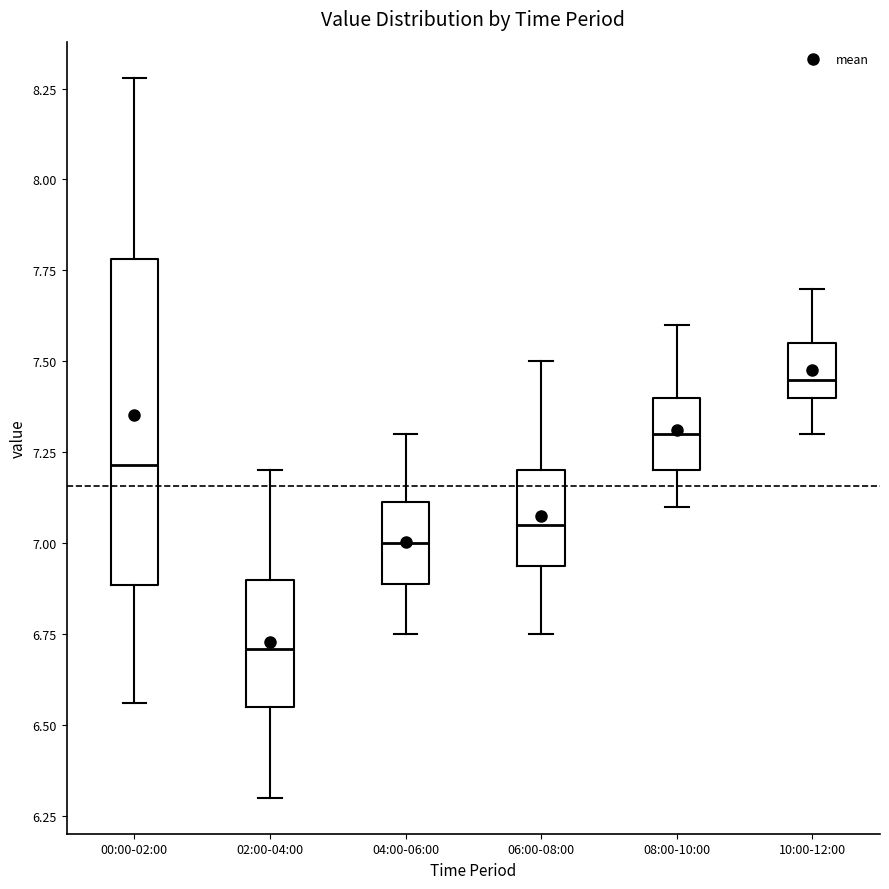

Reading left to right, read every box against the y-axis: the position of its median line, the range the box covers, and the ends of its whiskers. The values are not printed on the chart, so give them approximately, as read against the axis.

00:00-02:00: median 7.20, box 6.90 to 7.80, whiskers 6.55 to 8.30
02:00-04:00: median 6.70, box 6.55 to 6.90, whiskers 6.30 to 7.20
04:00-06:00: median 7.00, box 6.90 to 7.10, whiskers 6.75 to 7.30
06:00-08:00: median 7.05, box 6.95 to 7.20, whiskers 6.75 to 7.50
08:00-10:00: median 7.30, box 7.20 to 7.40, whiskers 7.10 to 7.60
10:00-12:00: median 7.45, box 7.40 to 7.55, whiskers 7.30 to 7.70